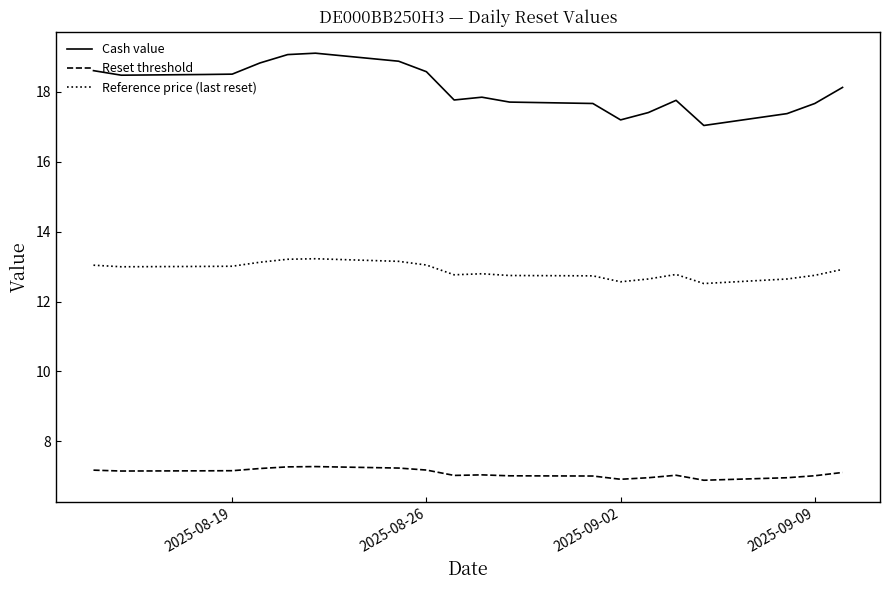

In Reference price (last reset), how many points are higher than both neighbors (excluding endpoints)?

3